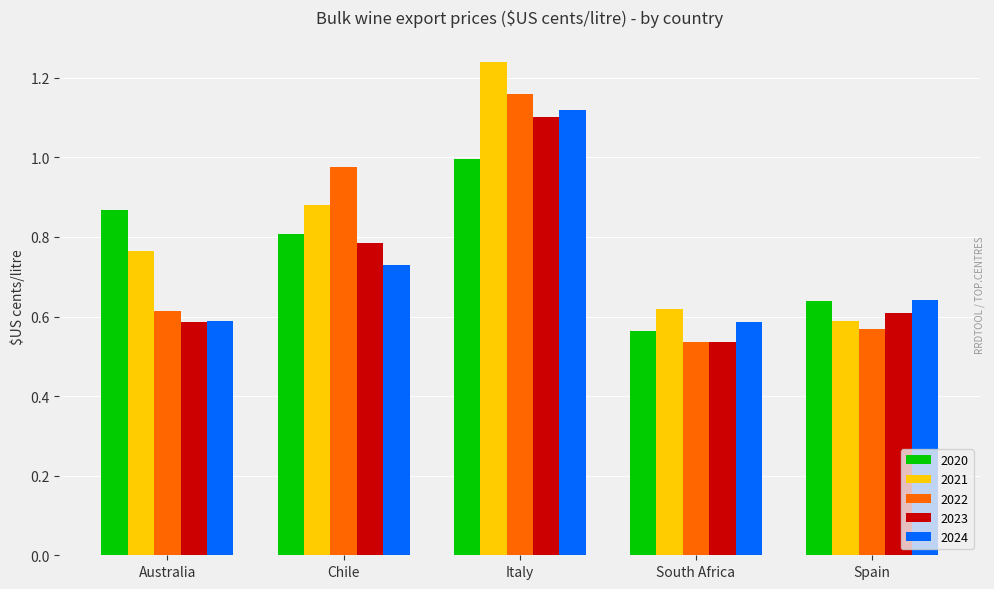

What is the sum of the 2020 values at Chile and Australia?

1.7